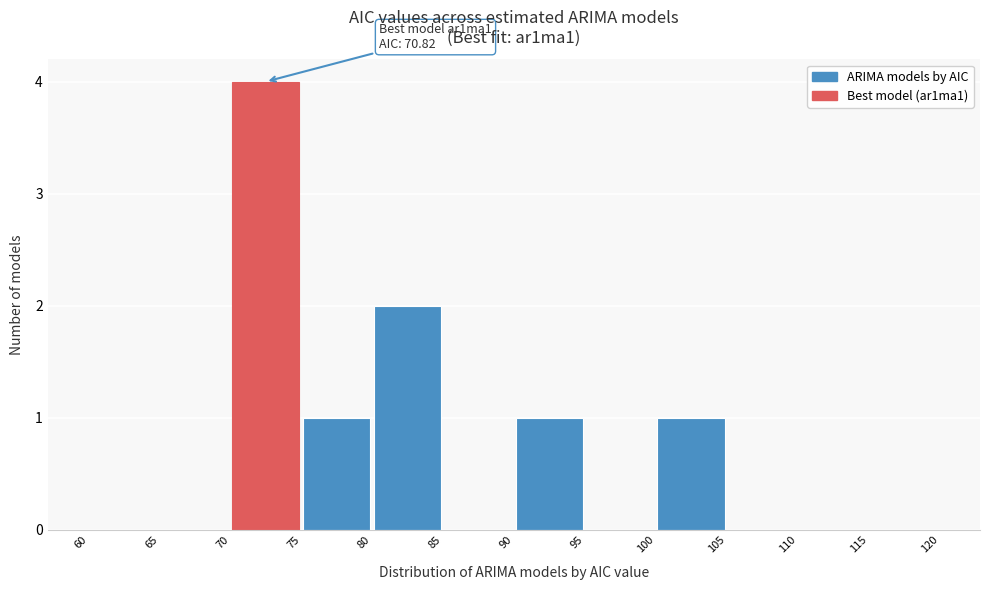

Over which range of the x-axis is the bar tallest?

70 to 75